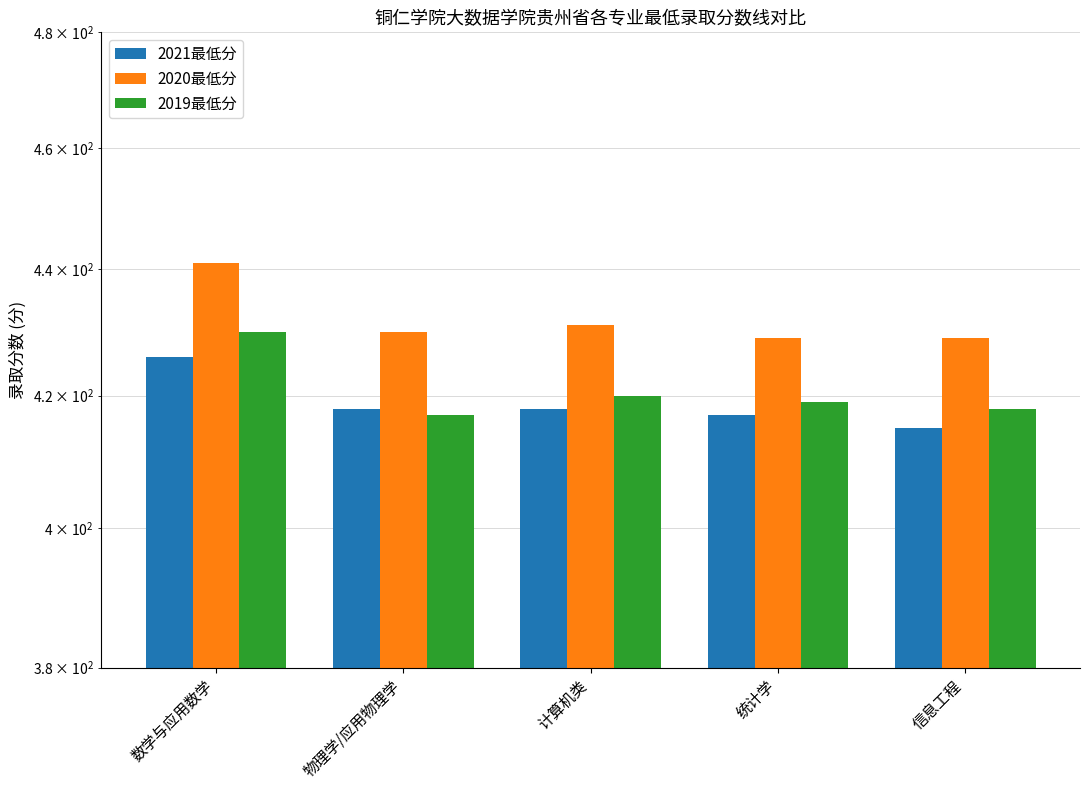

What is the difference between the highest and lowest values at 信息工程?

14